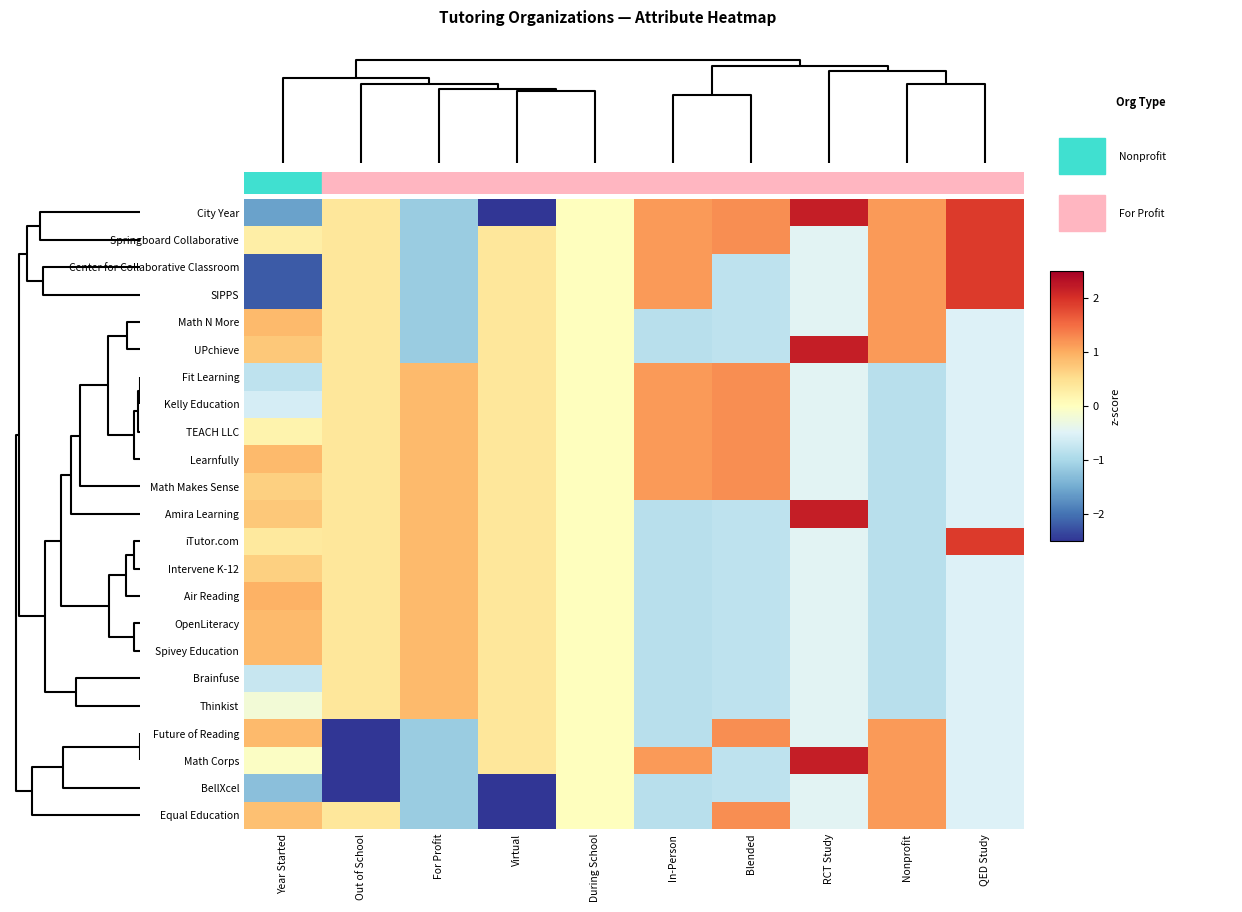

What is the smallest value displayed?

-2.6